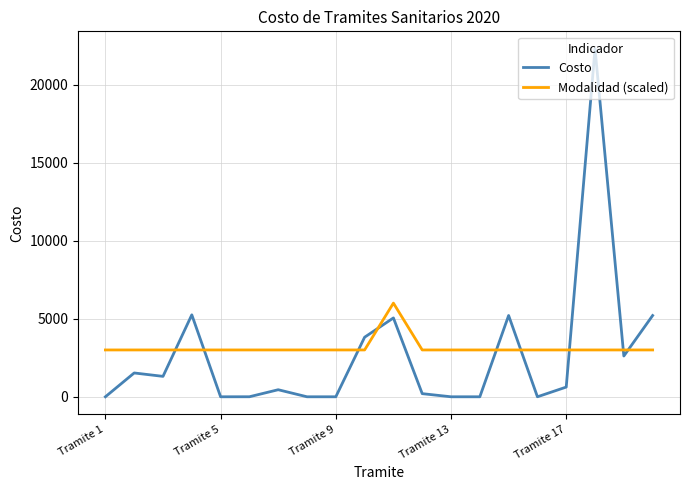

How many values in the Costo series are below 622?

10